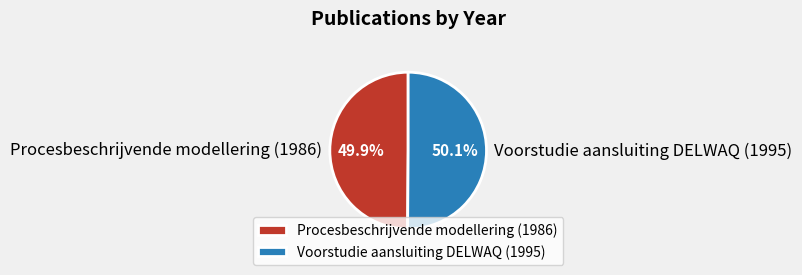

What percentage is the Voorstudie aansluiting DELWAQ (1995) slice, to the nearest percent?

50%